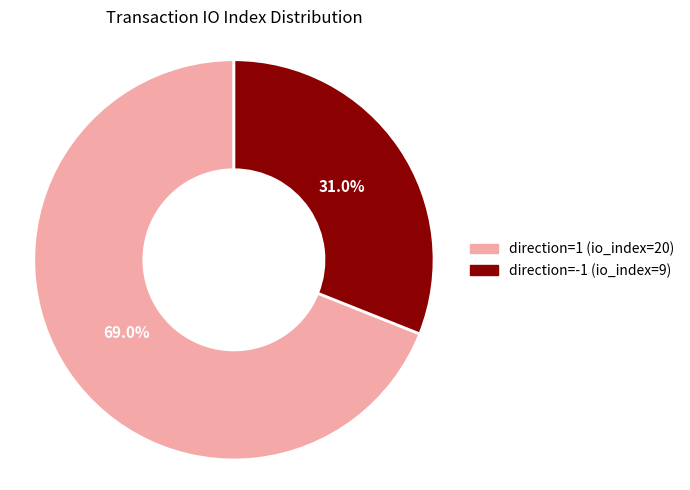

What is the ratio of the value at direction=1 (io_index=20) to the value at direction=-1 (io_index=9)?

2.2